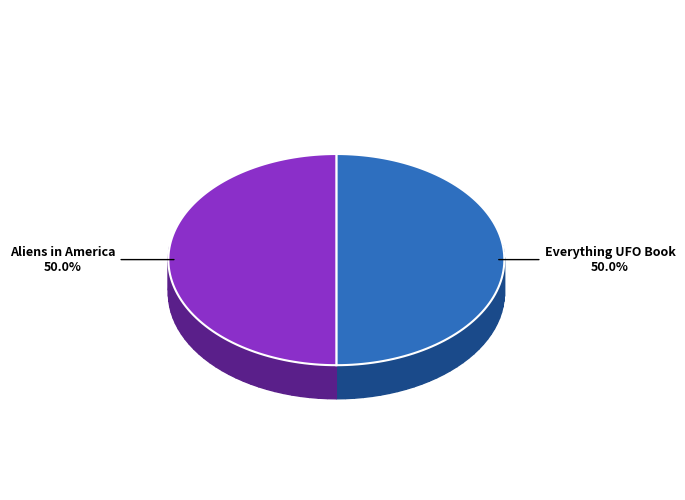

Count the number of slices in the pie.

2